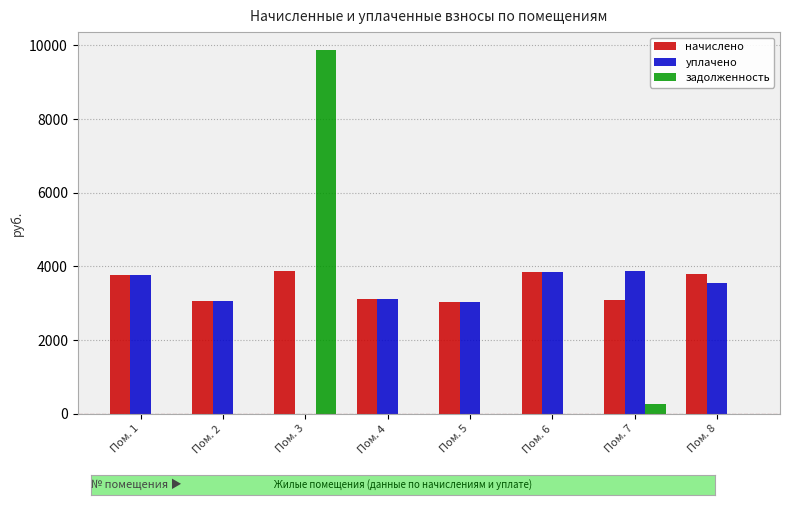

How many groups of bars are there?

8